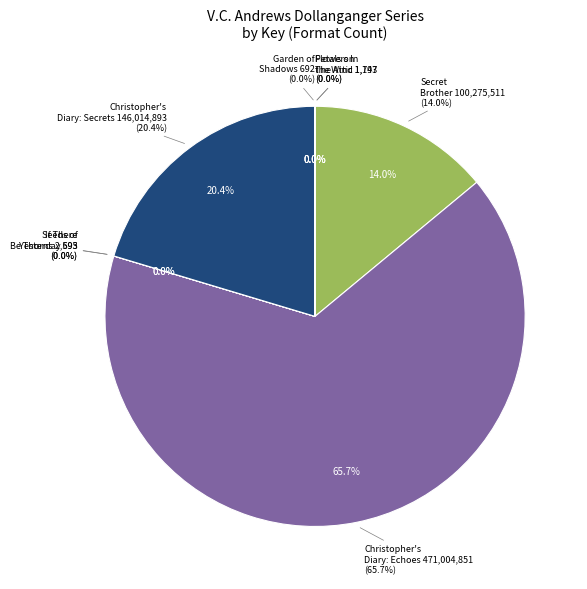

How many slices are in this pie chart?

8